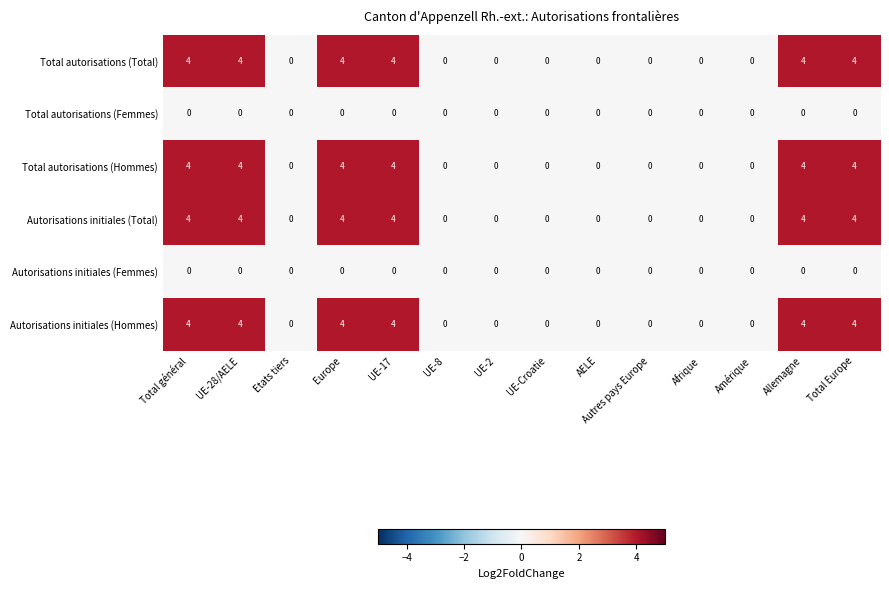

True or false: Total autorisations (Total) has a value of 0 at AELE.

True